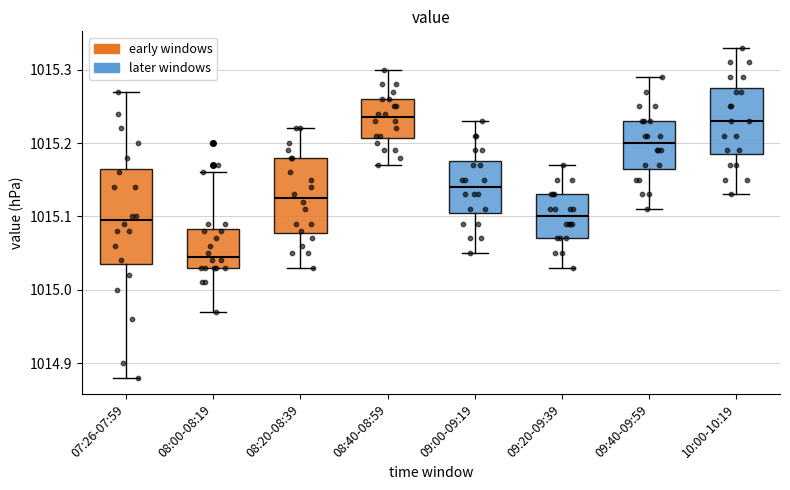

Comparing the boxes themselves (not the whiskers), which one is the tallest?

07:26-07:59